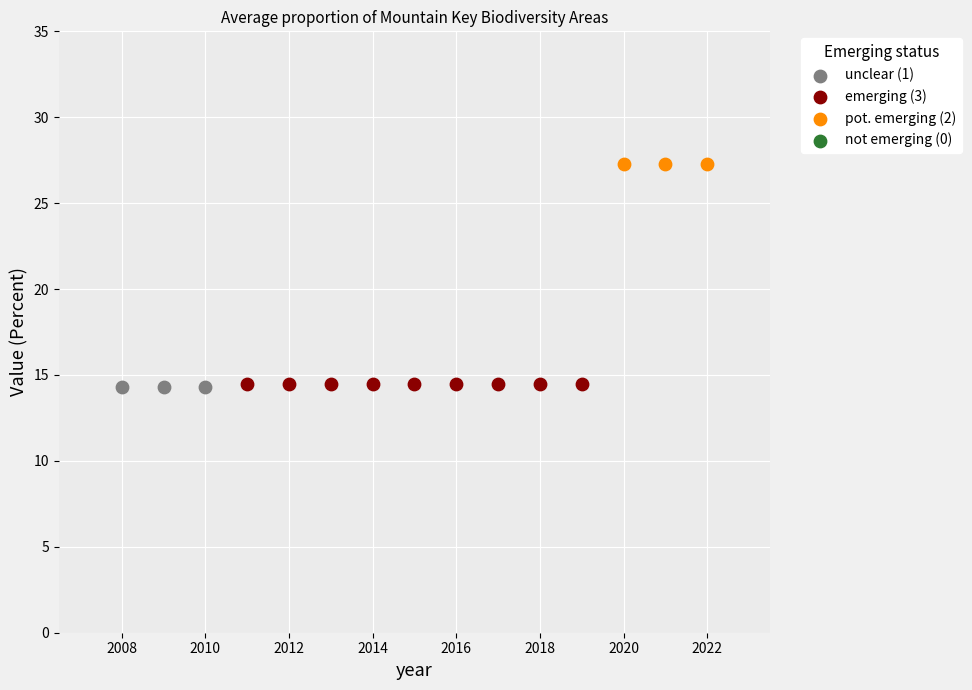

Which series contains the highest Y value?

pot. emerging (2)